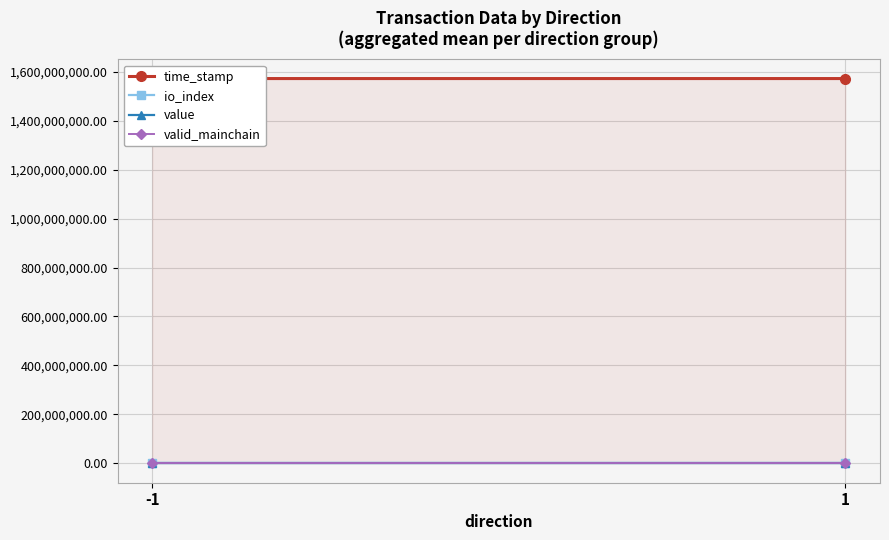

At how many categories does at least one series exceed 187704572?

2